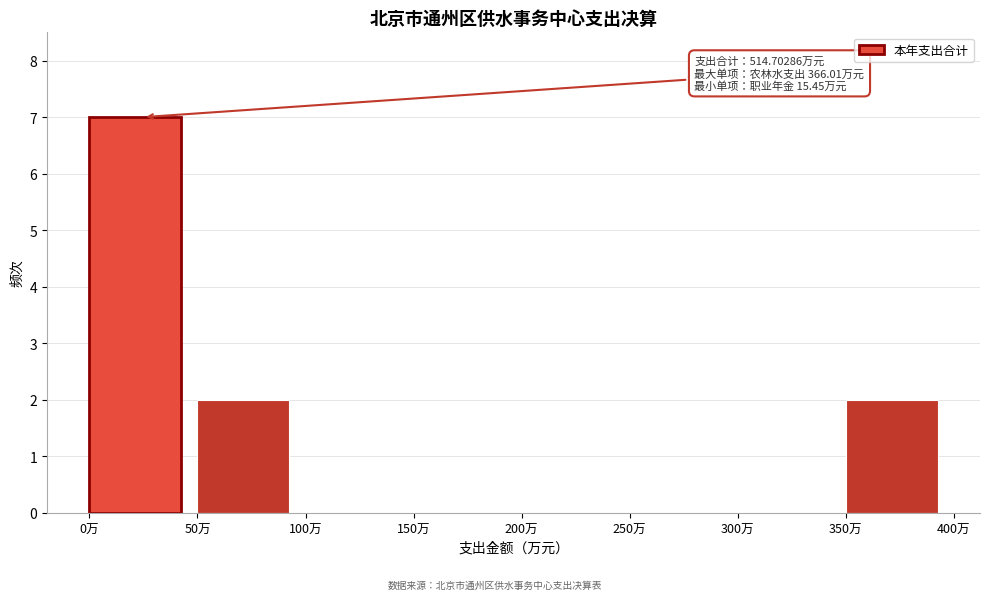

Which range on the x-axis has the tallest bar?

0 to 50